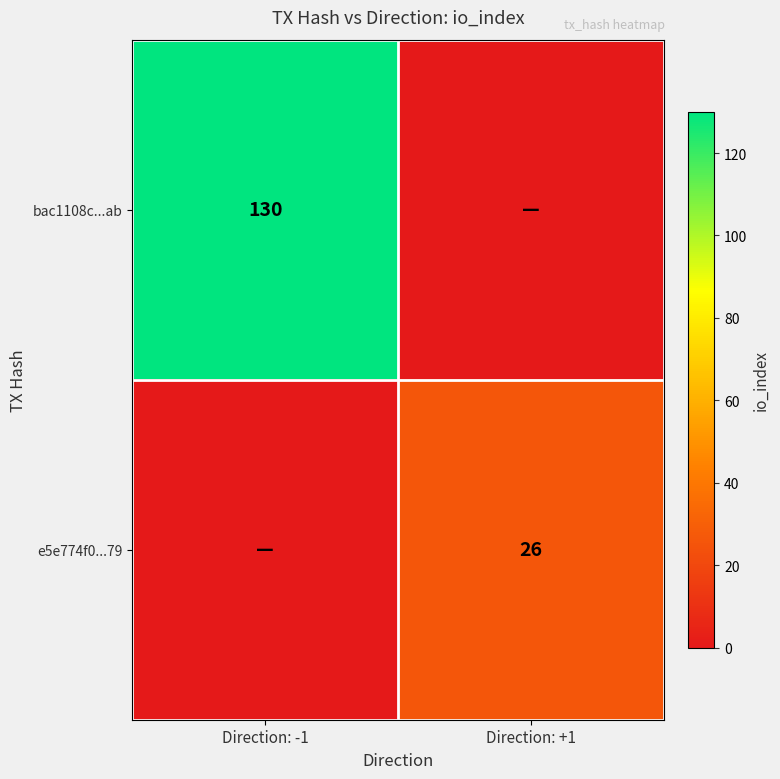

Is the value of bac1108c...ab at Direction: -1 greater than the value of e5e774f0...79 at Direction: +1?

Yes